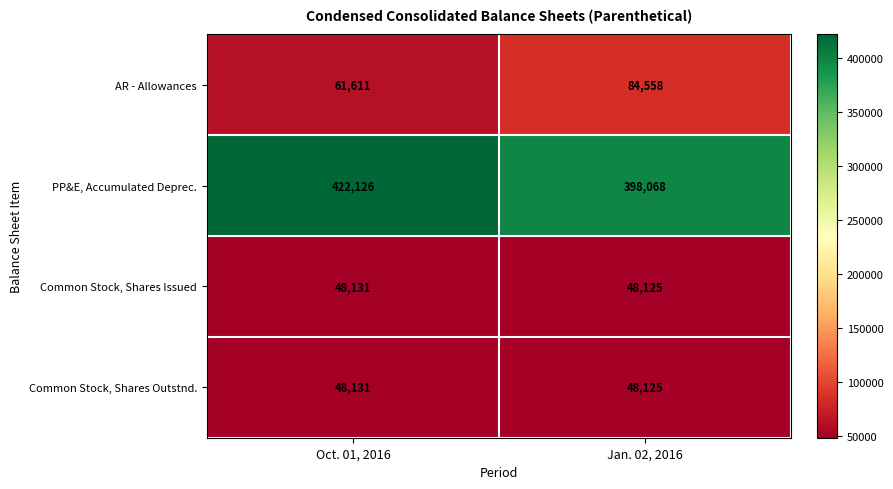

What value does the PP&E, Accumulated Deprec. series have at Oct. 01, 2016, to the nearest 50?

422150